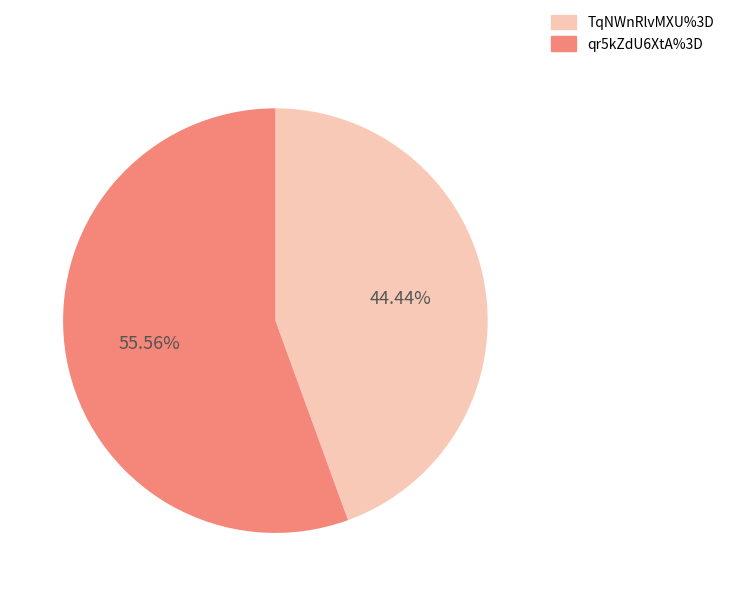

What is the ratio of the value at TqNWnRlvMXU%3D to the value at qr5kZdU6XtA%3D?

0.8